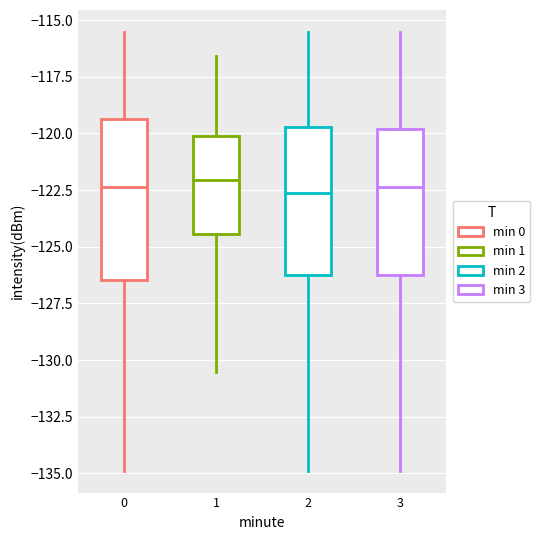

Reading left to right, transcribe this box plot: for each box, give where its median line is, the range the box spans, and where its two whiskers end, as read against the y-axis. The values are not printed on the chart, so give them approximately, as read against the axis.

0: median -122.5, box -126.5 to -119.5, whiskers -135.0 to -115.5
1: median -122.0, box -124.5 to -120.0, whiskers -130.5 to -116.5
2: median -122.5, box -126.0 to -119.5, whiskers -135.0 to -115.5
3: median -122.5, box -126.0 to -120.0, whiskers -135.0 to -115.5